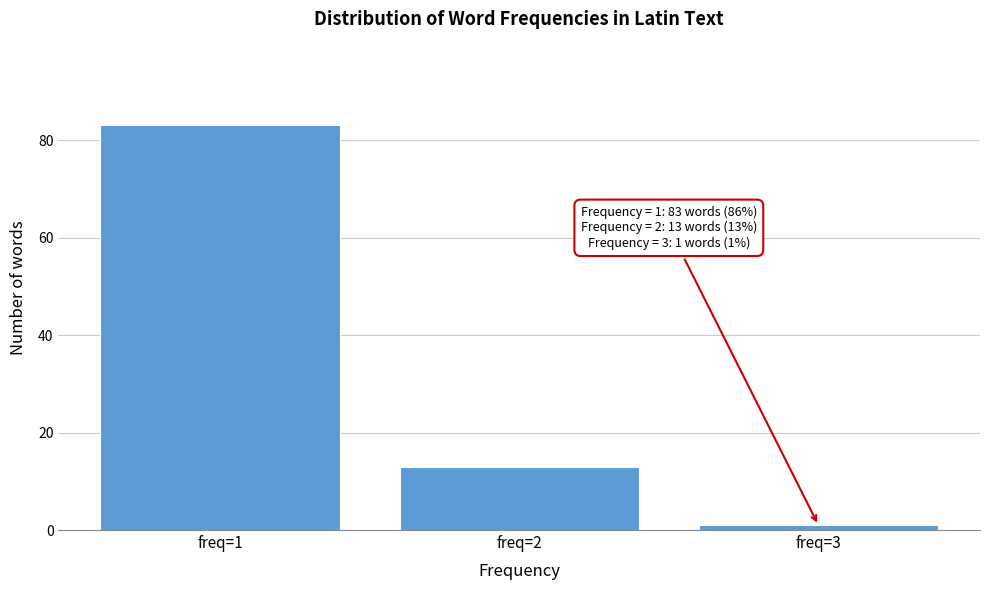

Reading right to left, extract all data points from this chart.

1	13	83